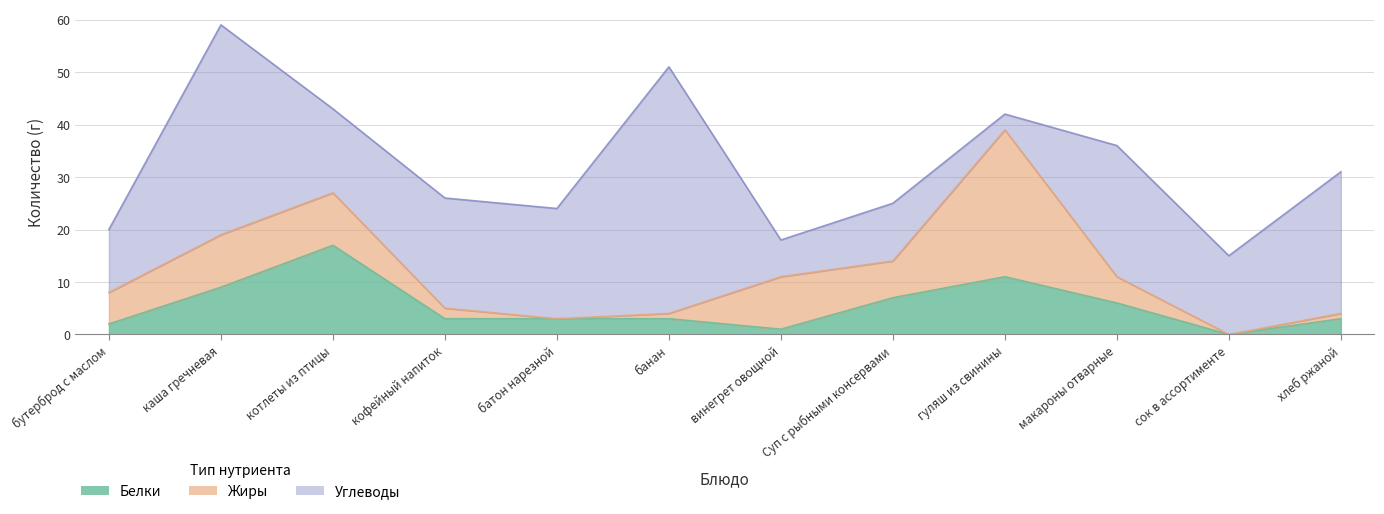

How many lines are shown in the chart?

3